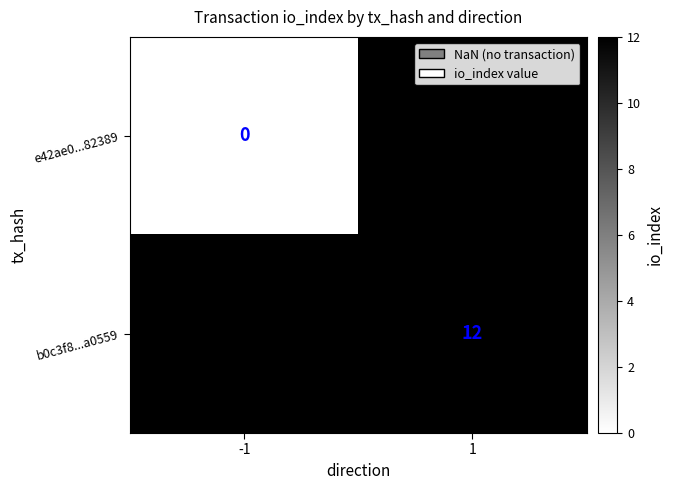

Is it true that b0c3f8...a0559 equals 12 at 1?

True